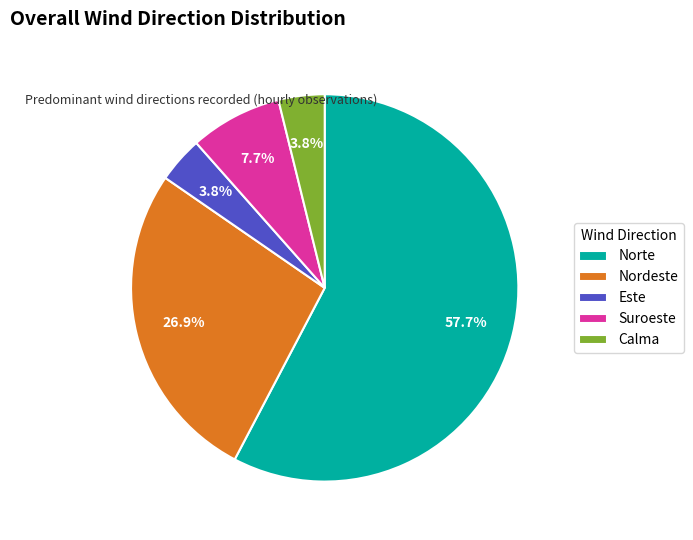

Which has a higher value, Suroeste or Nordeste?

Nordeste